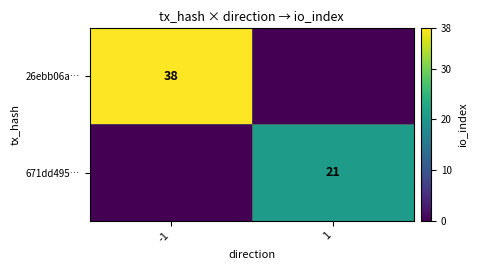

The 671dd495… series shows 21 at 1. True or false?

True